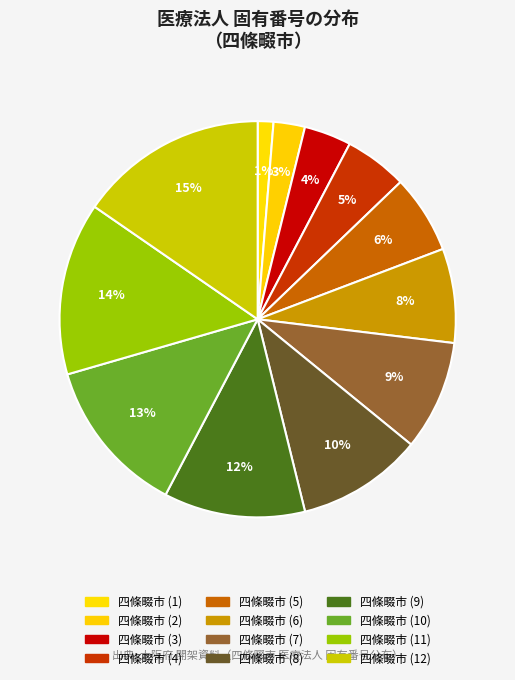

Count the number of slices in the pie.

12